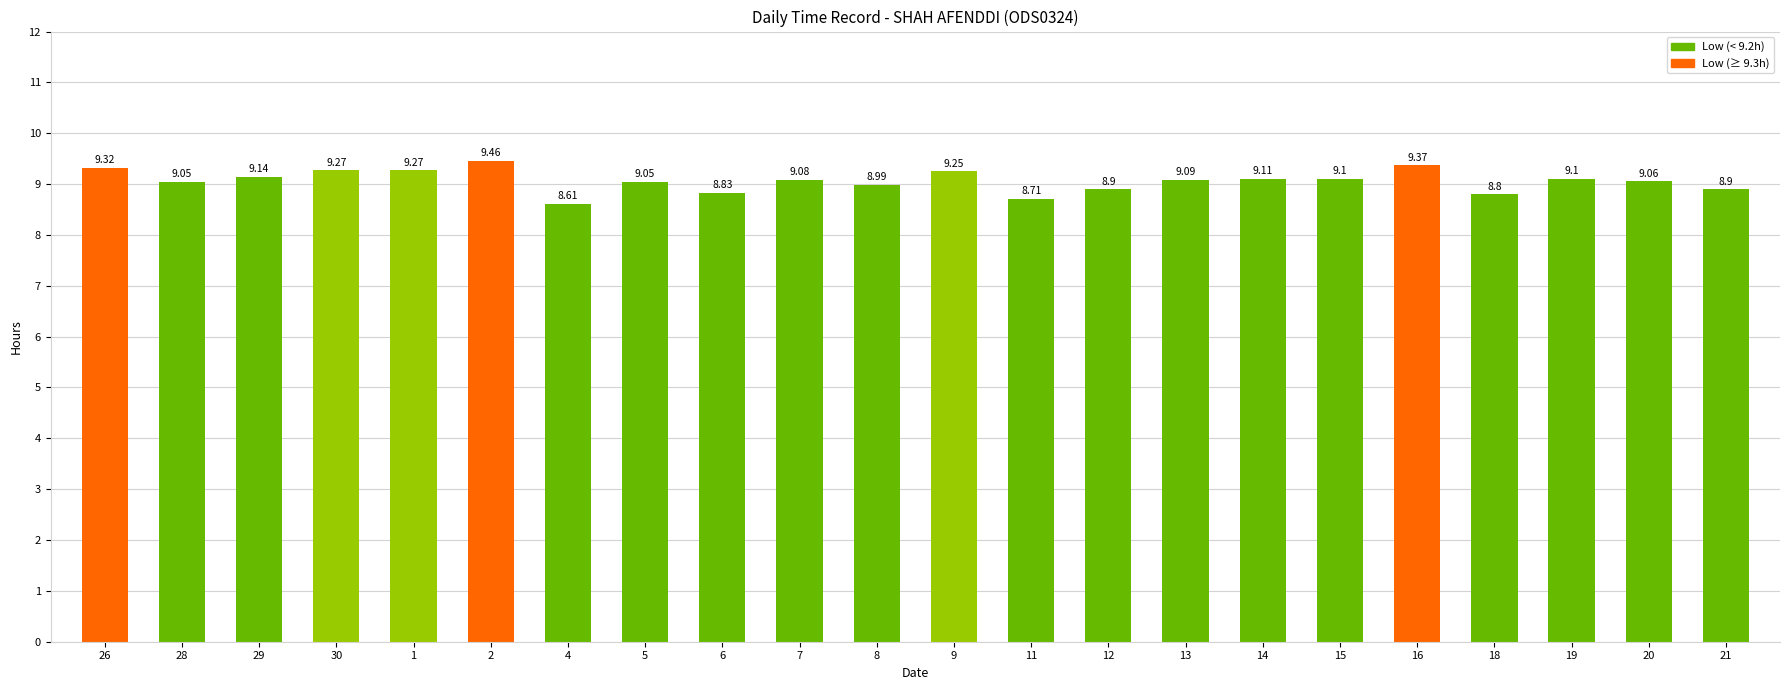

What is the sum of all values?

199.5